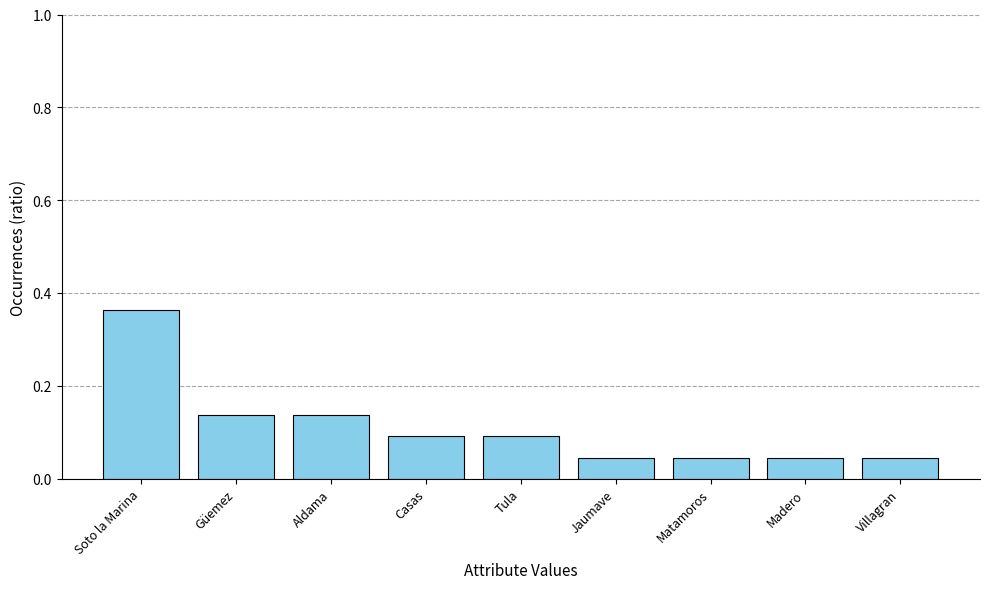

What is the label of the 7th bar from the left?

Matamoros